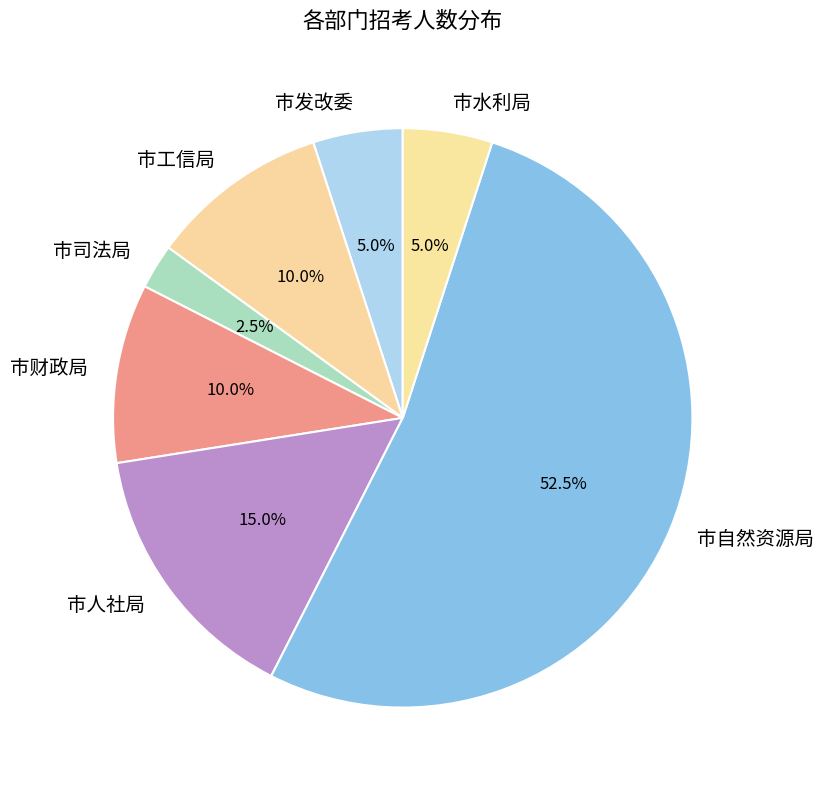

What is the smallest slice in the pie chart?

市司法局